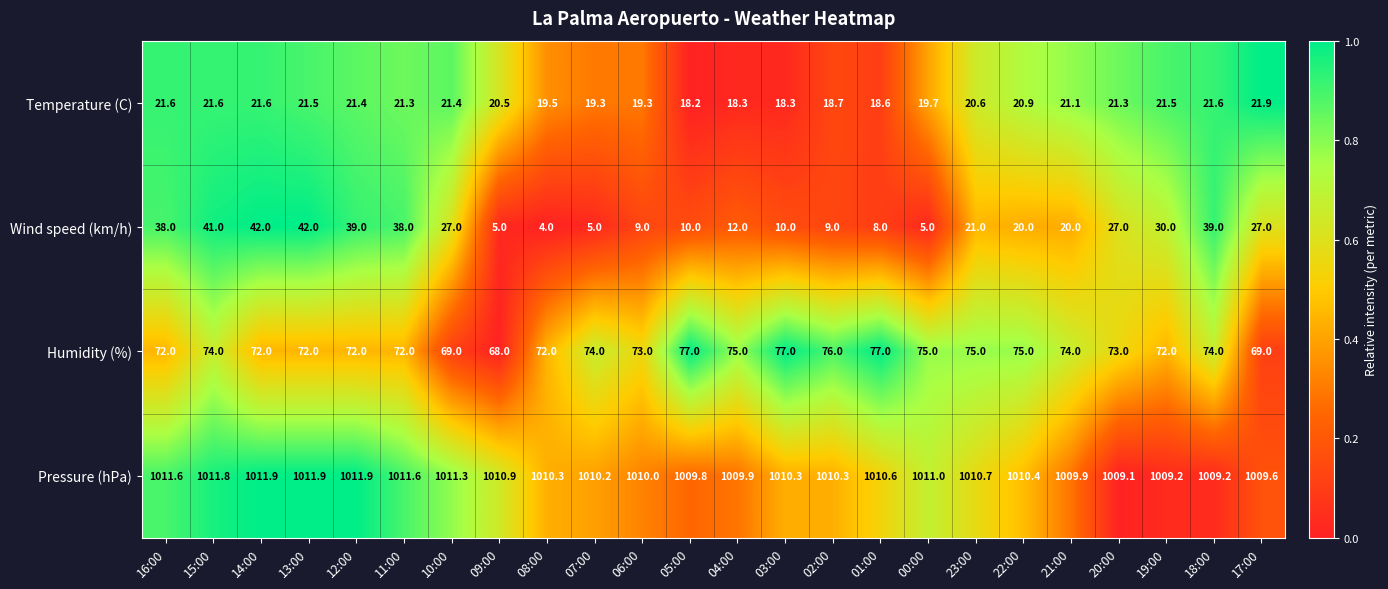

How many series are shown in this chart?

4